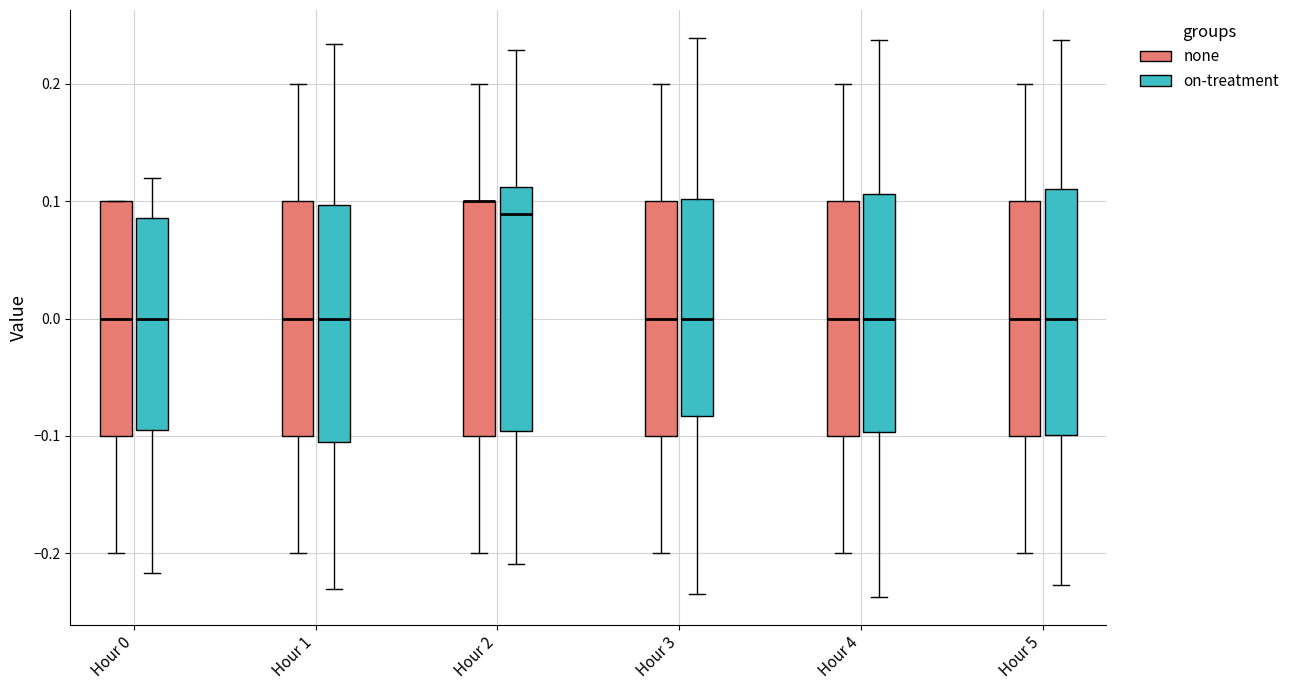

Where does the upper whisker of the box for Hour 2 (none) end on the y-axis? The values are not printed on the chart, so give them approximately, as read against the axis.

0.20